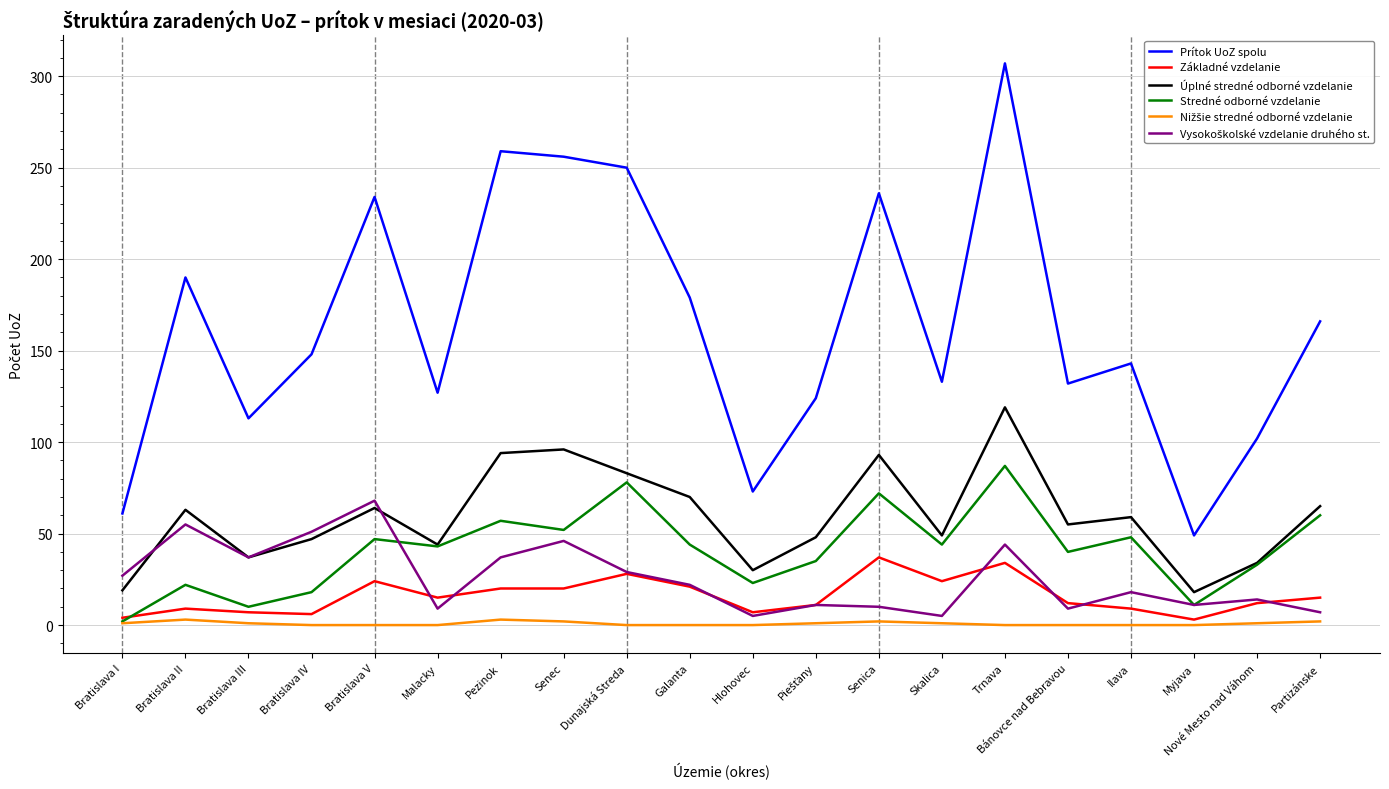

What is the difference between the highest and lowest values at Bánovce nad Bebravou?

132